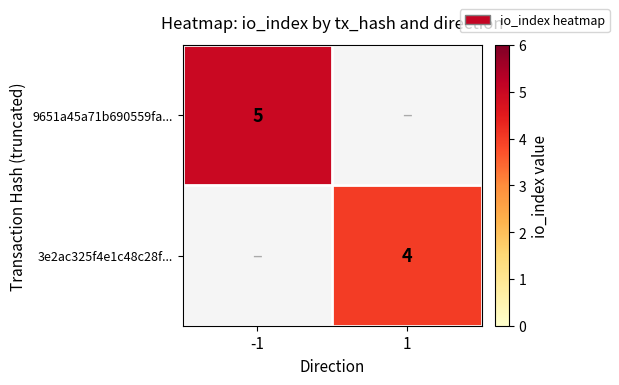

The value of 9651a45a71b690559fa... at -1 is 5. True or false?

True